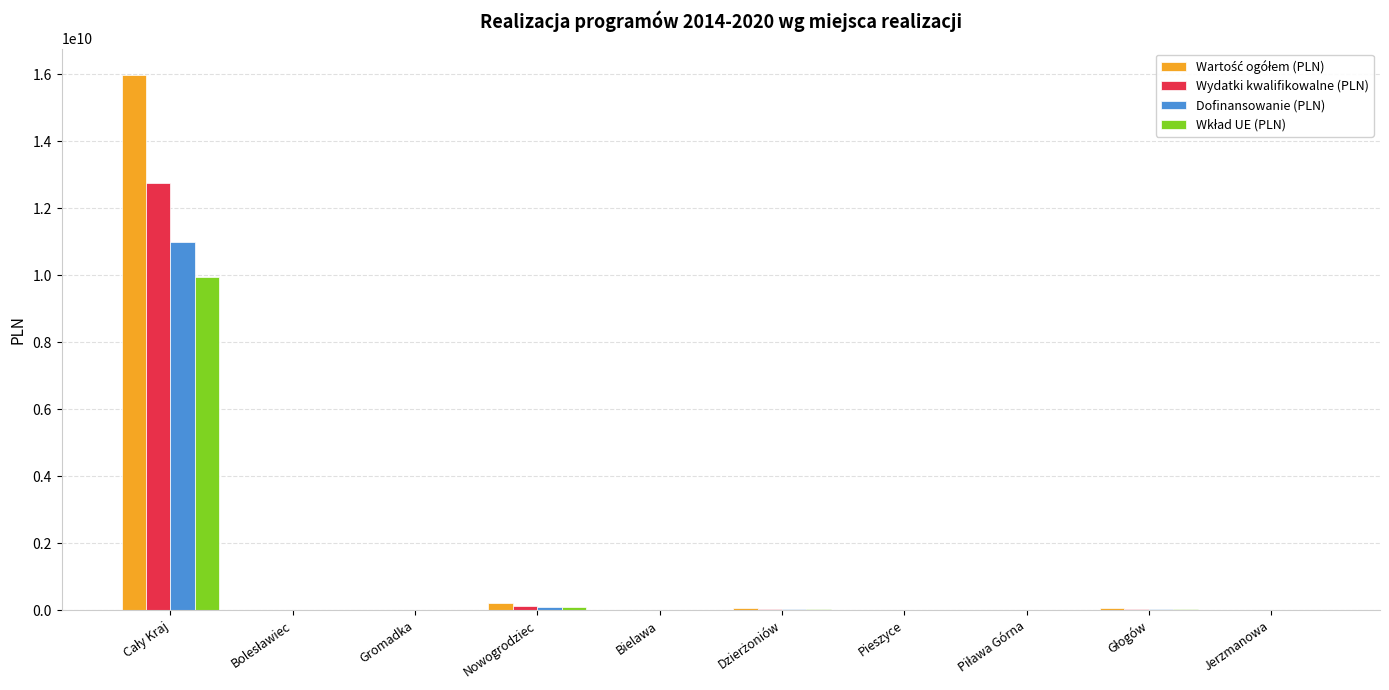

Count the number of data series in this chart.

4